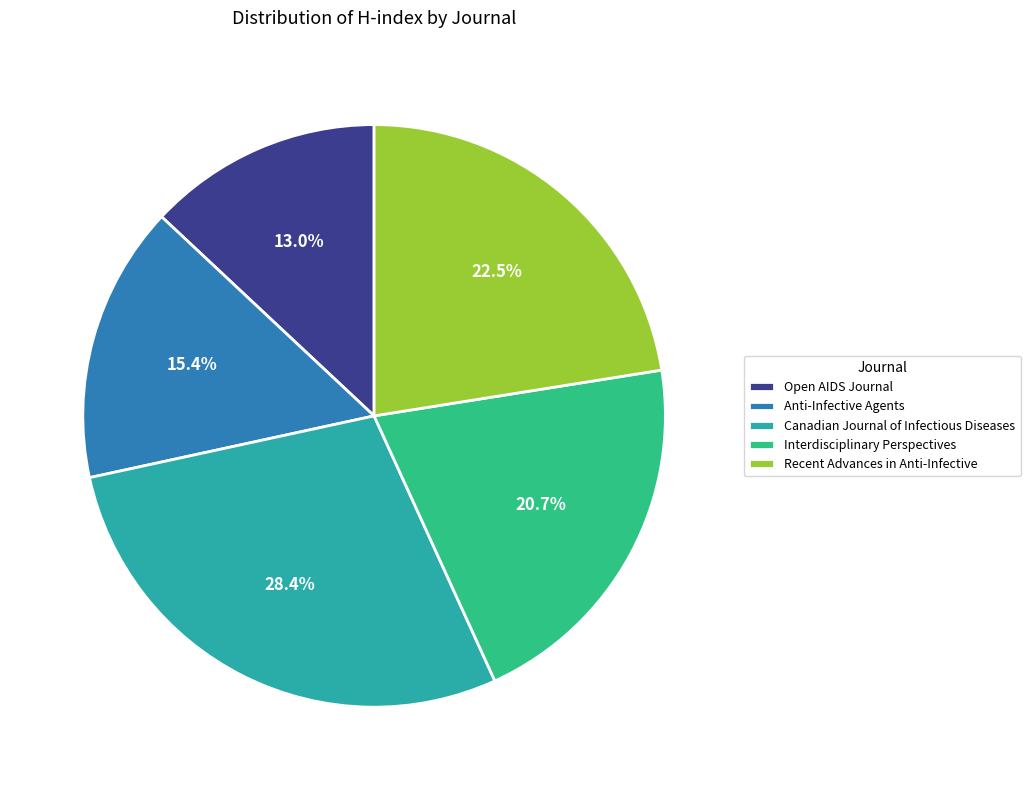

What is the largest slice in the pie chart?

Canadian Journal of Infectious Diseases